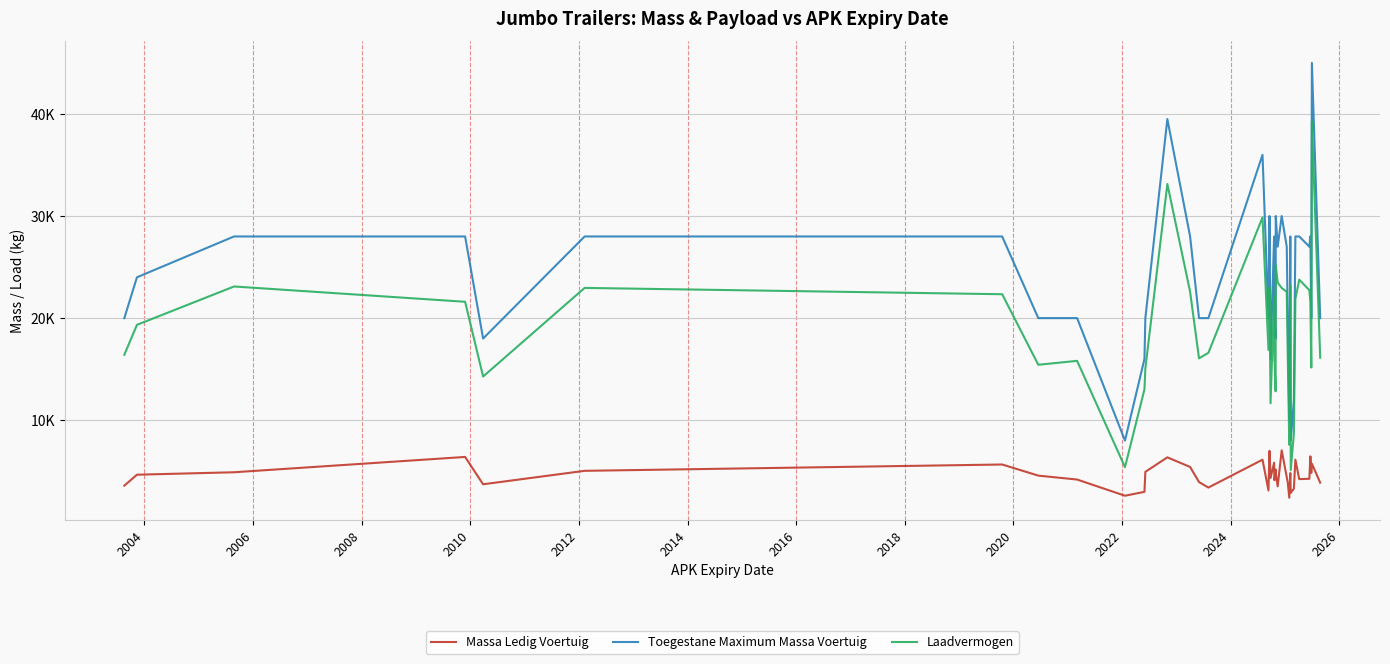

Where does the Massa Ledig Voertuig series first go above 4570?

2004